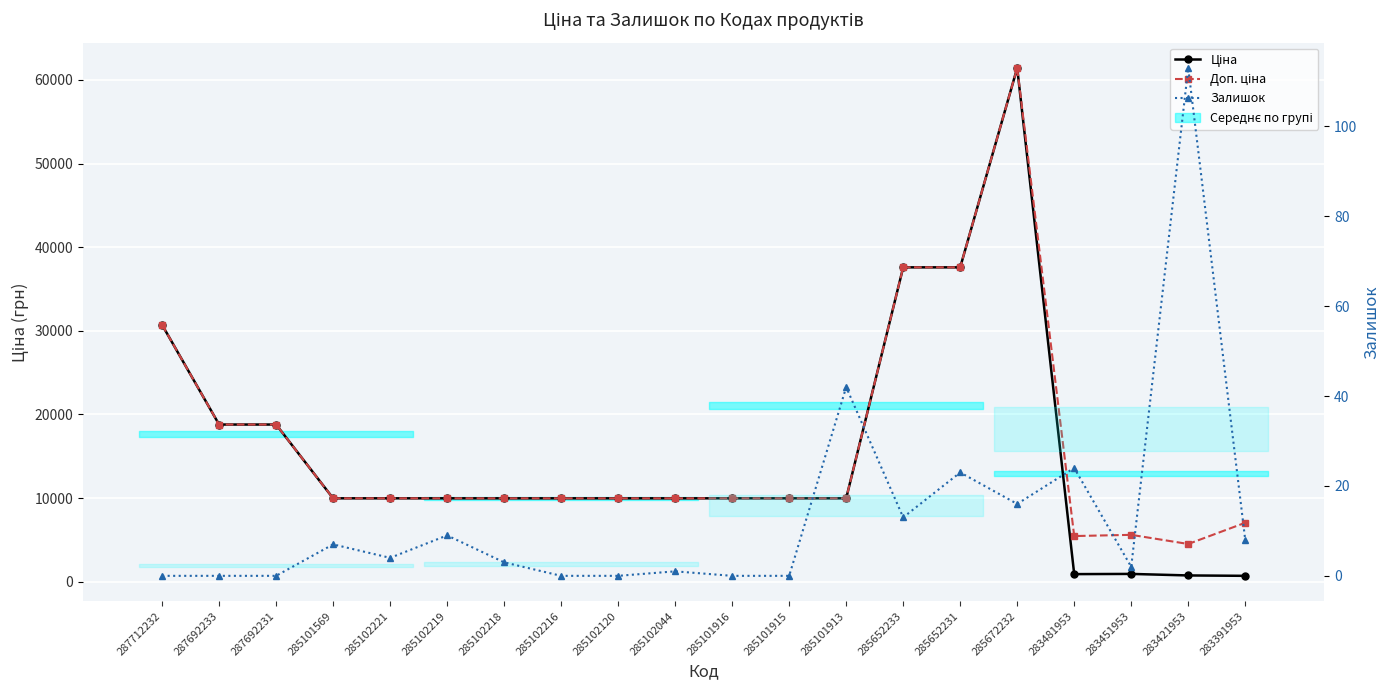

Which series has the largest total across all categories?

Доп. ціна